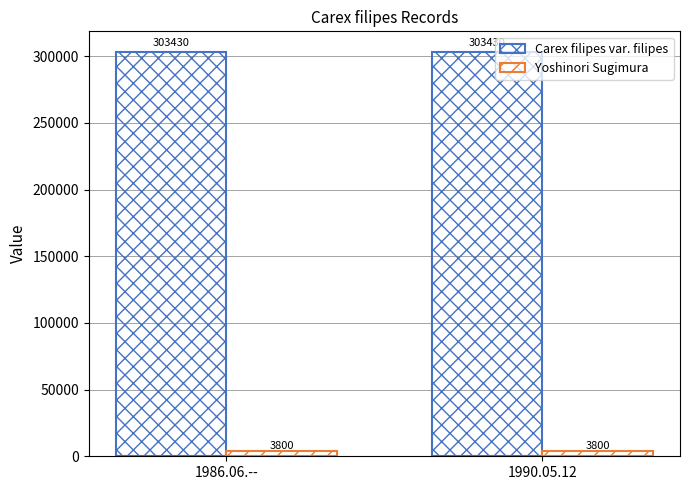

How many bars are there in total?

4